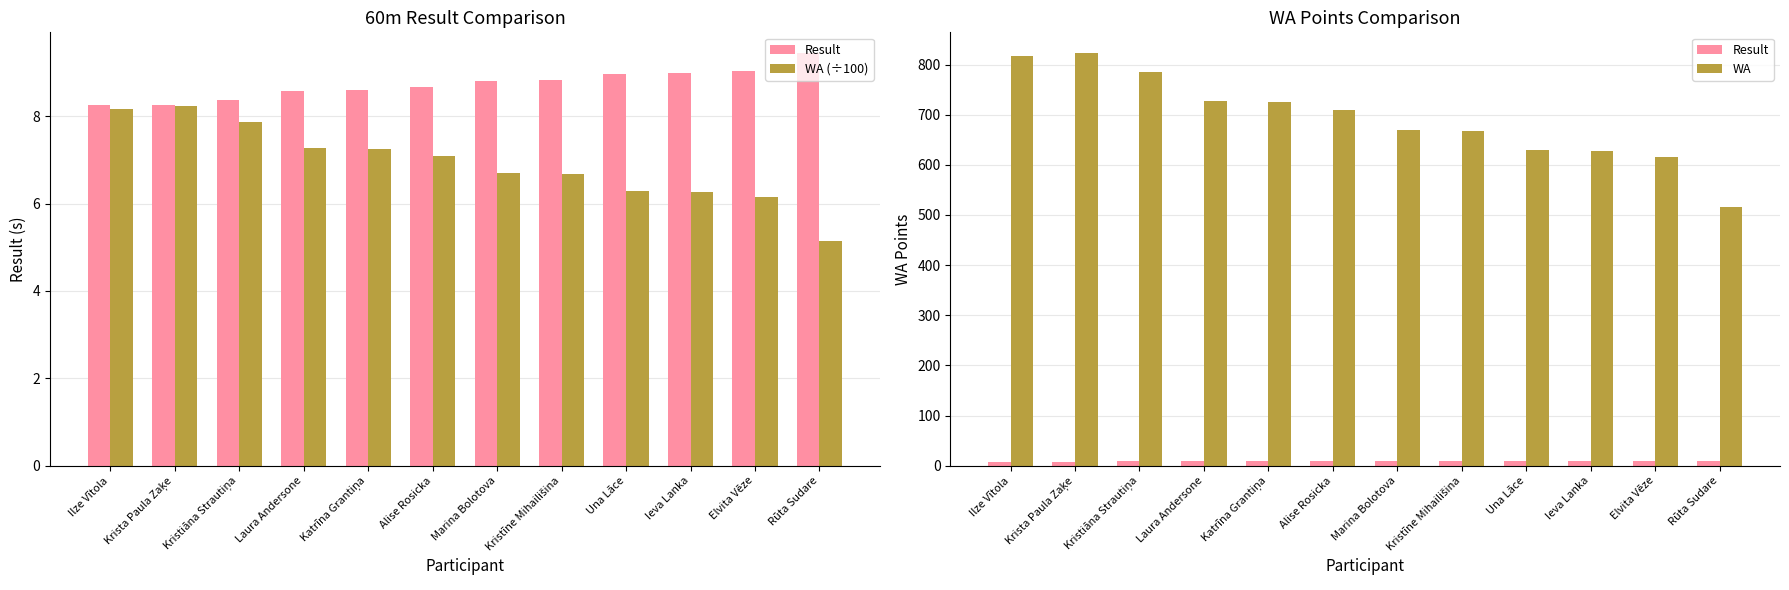

How many values in the WA series are below 710?

6